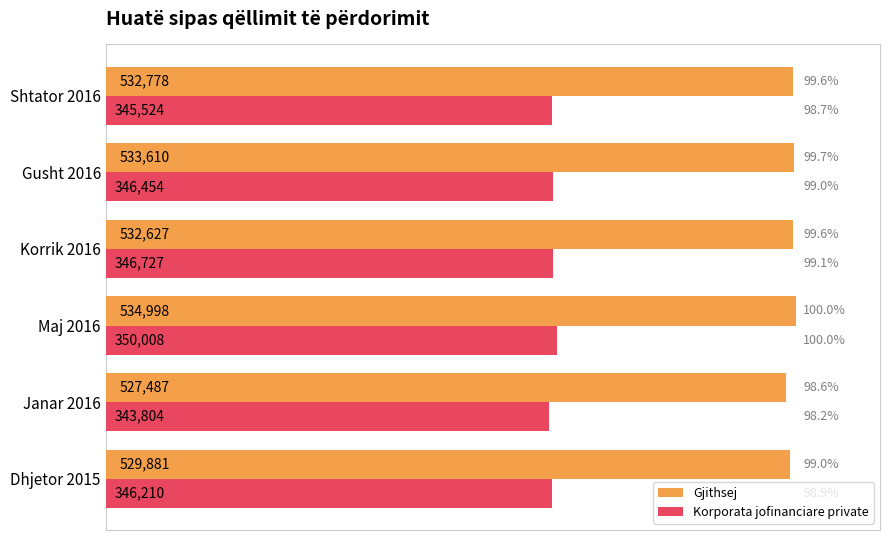

At which label is Gjithsej closest to 531242?

Dhjetor 2015